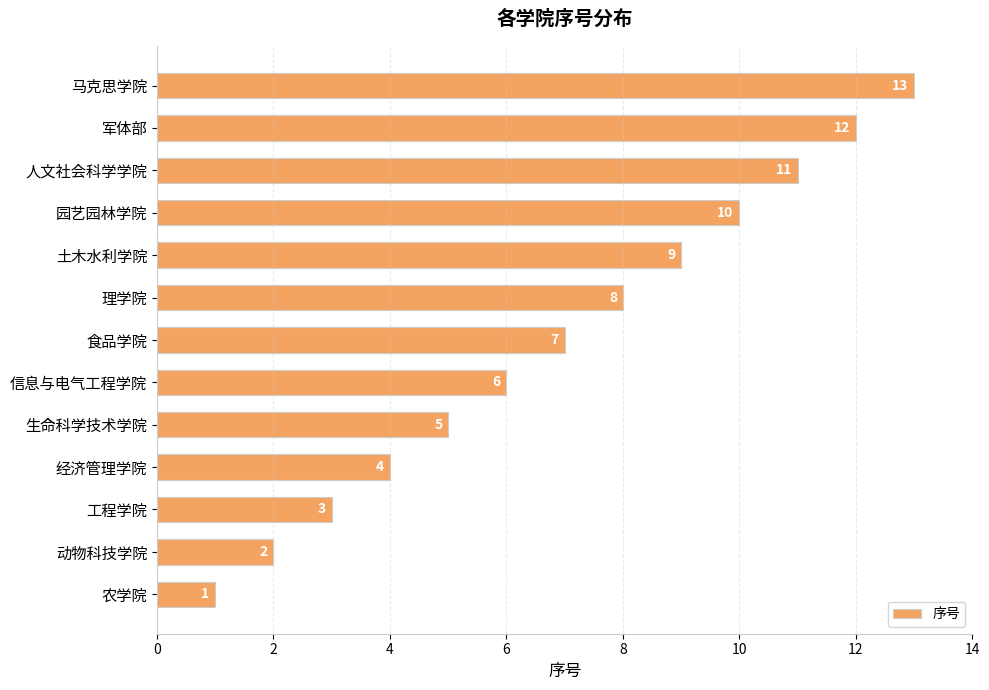

Is it true that the value at 信息与电气工程学院 is 8?

False